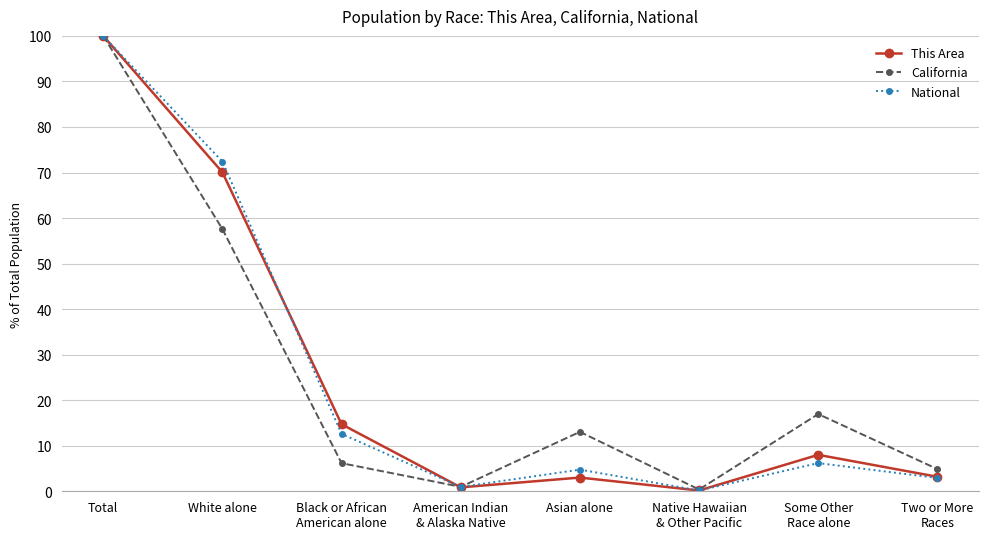

How many interior local peaks does the This Area series have?

2